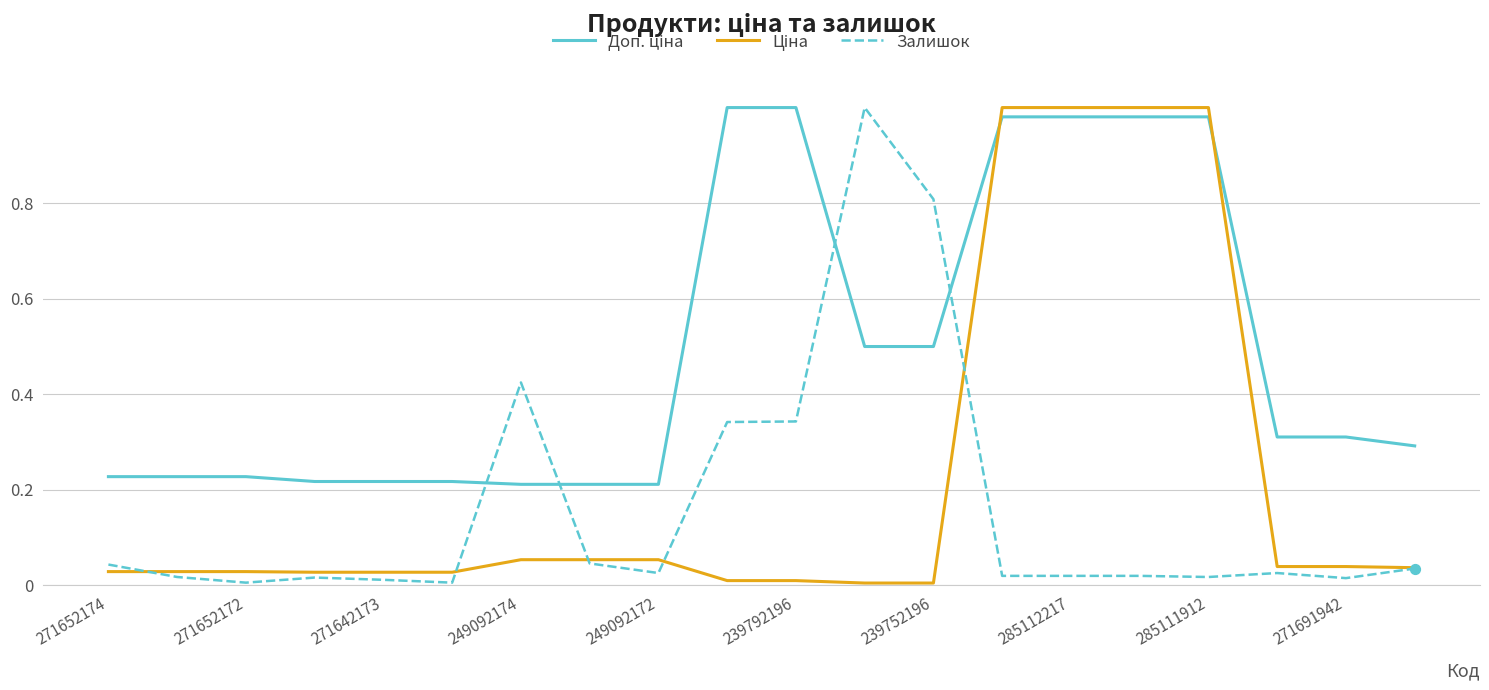

At how many categories does at least one series exceed 0?

20